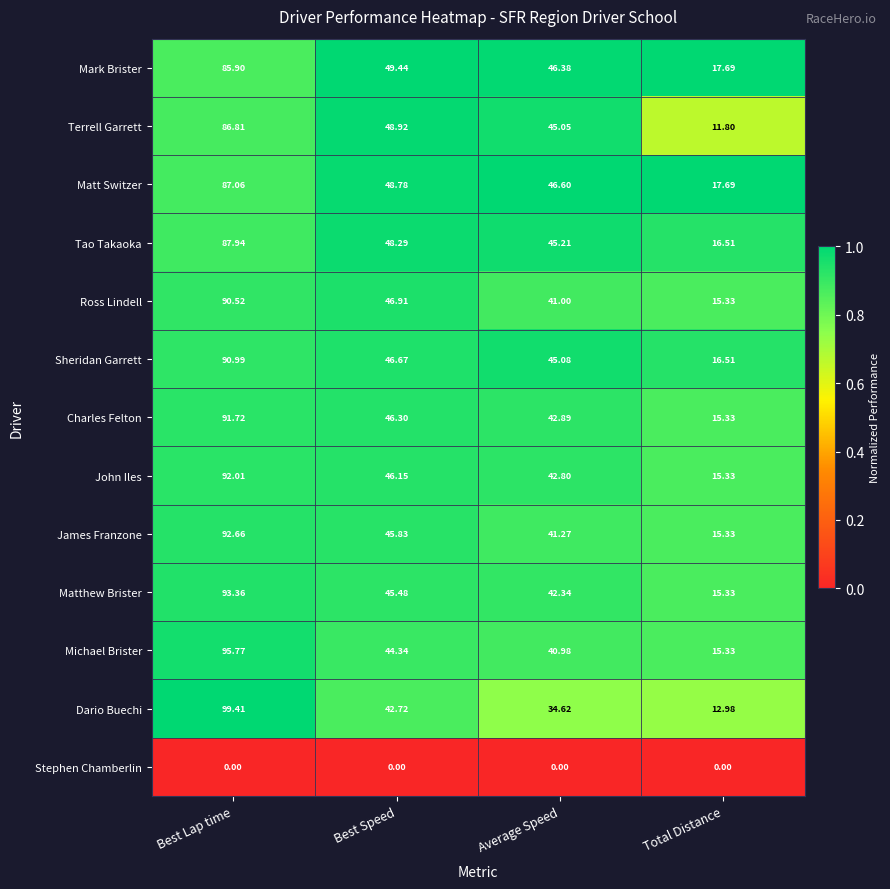

At which label does Matt Switzer first exceed 48?

Best Lap time